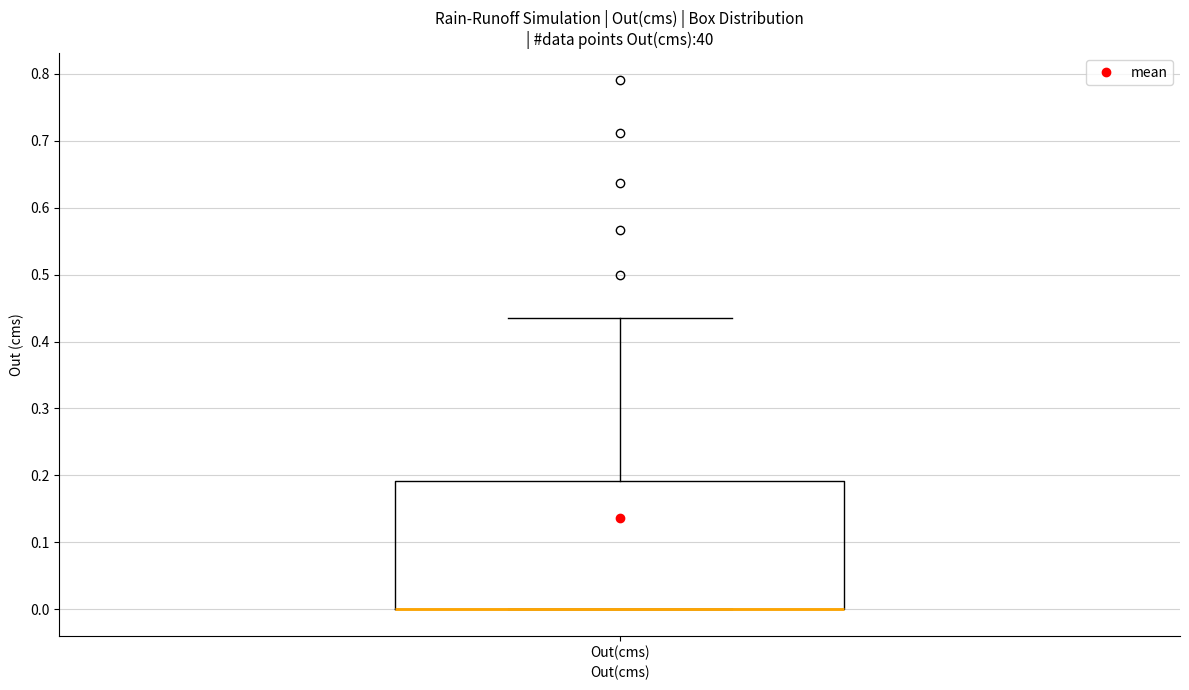

Where does the upper whisker of the box for Out(cms) end on the y-axis? The values are not printed on the chart, so give them approximately, as read against the axis.

0.44